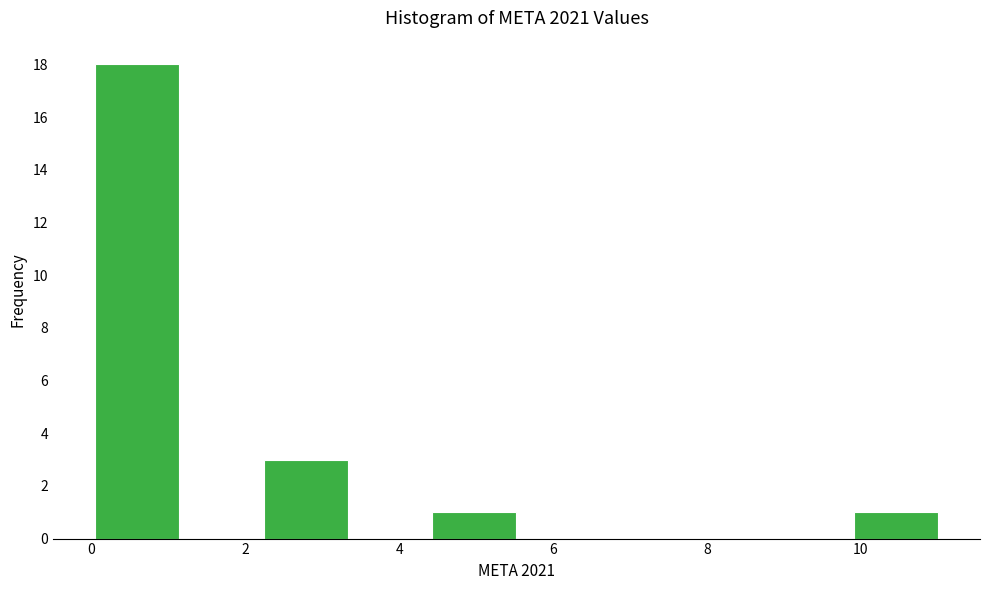

Reading left to right, list every bar in this chart as the range it spans on the x-axis followed by its height. Neither the bar edges nor the heights are printed on the chart, so give them approximately, as read against the axes.

0.0 to 1.2: 18
1.2 to 2.2: 0
2.2 to 3.4: 3
3.4 to 4.4: 0
4.4 to 5.6: 1
5.6 to 6.6: 0
6.6 to 7.8: 0
7.8 to 8.8: 0
8.8 to 10.0: 0
10.0 to 11.0: 1